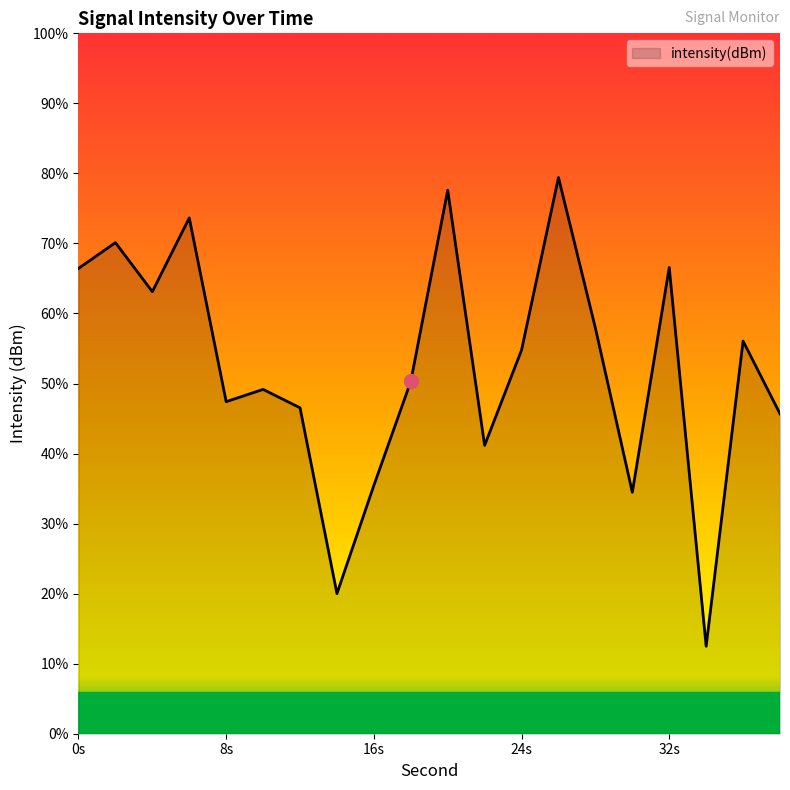

Which category has the highest value across all series?

26